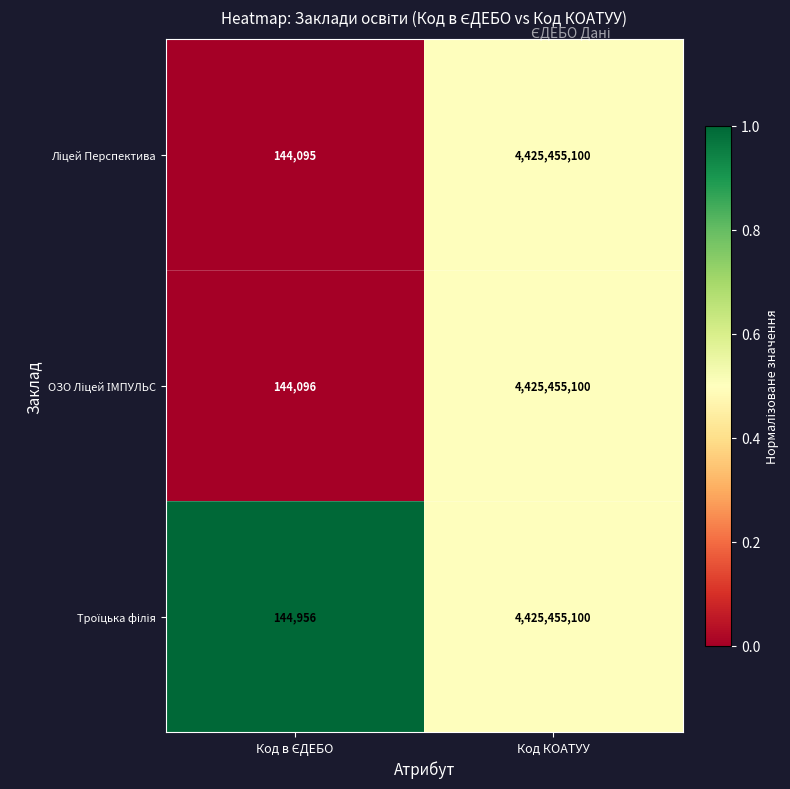

What is the minimum value shown in the chart?

144095